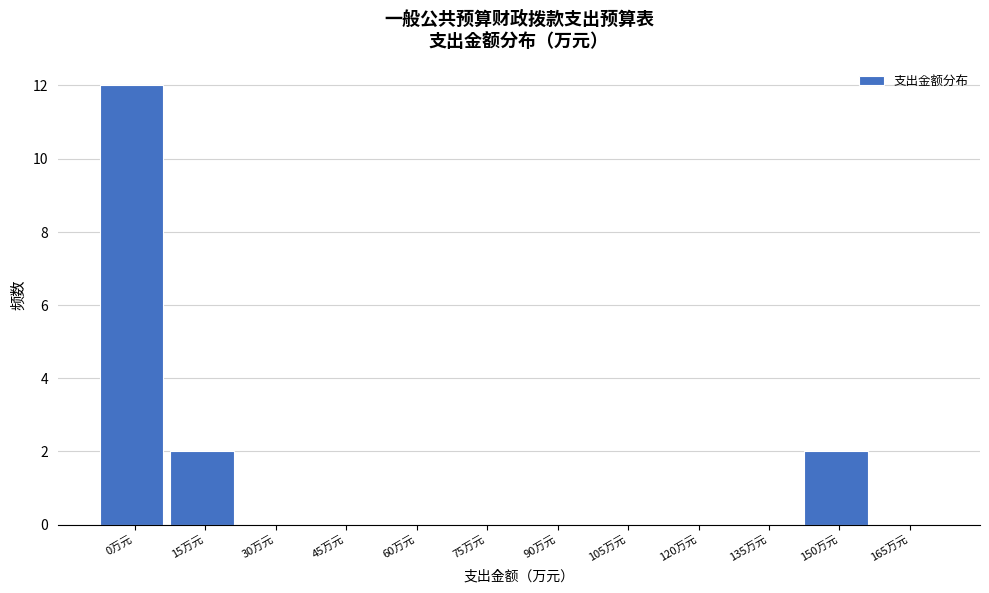

Reading right to left, extract all data points from this chart.

165万元=0	150万元=2	135万元=0	120万元=0	105万元=0	90万元=0	75万元=0	60万元=0	45万元=0	30万元=0	15万元=2	0万元=12